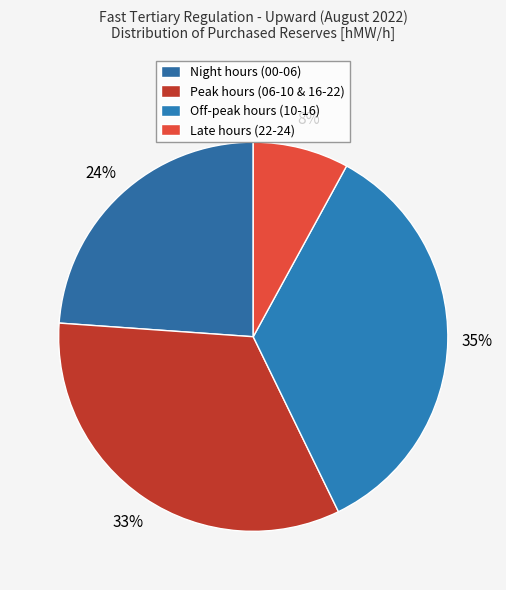

How many segments does this pie chart have?

4